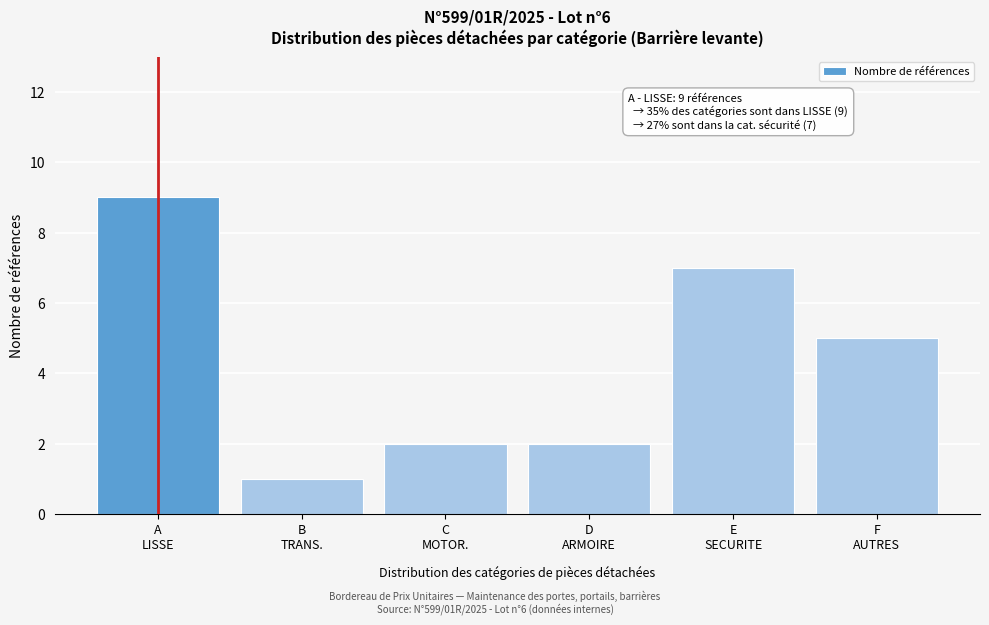

Reading right to left, extract all data points from this chart.

5	7	2	2	1	9